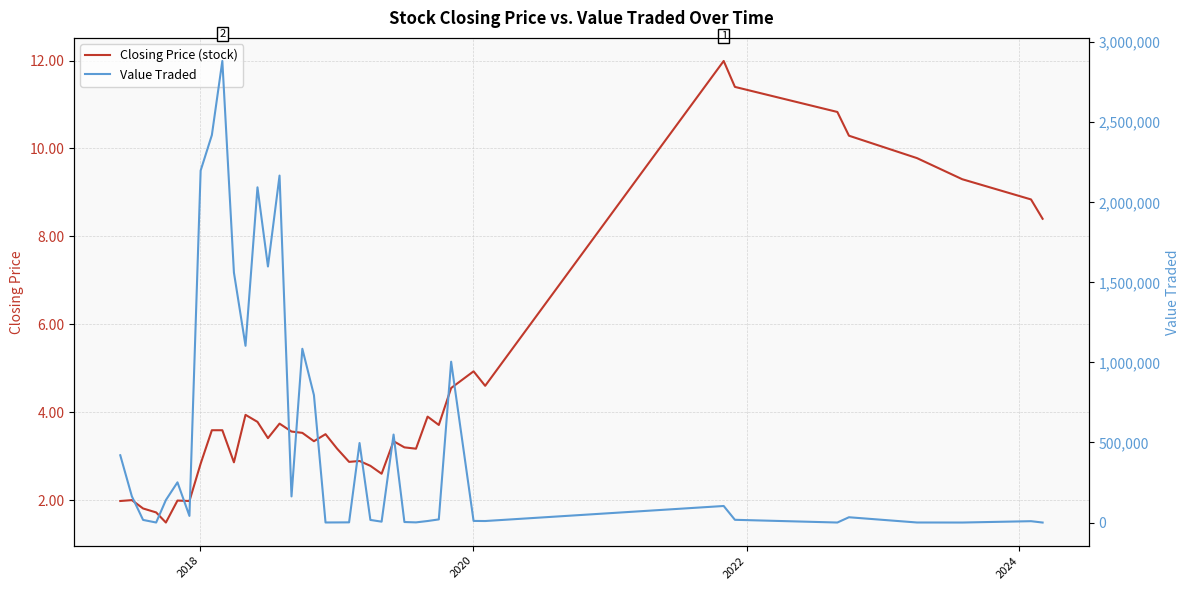

List the series in order of their overall mean, lowest first.

Closing Price (stock), Value Traded